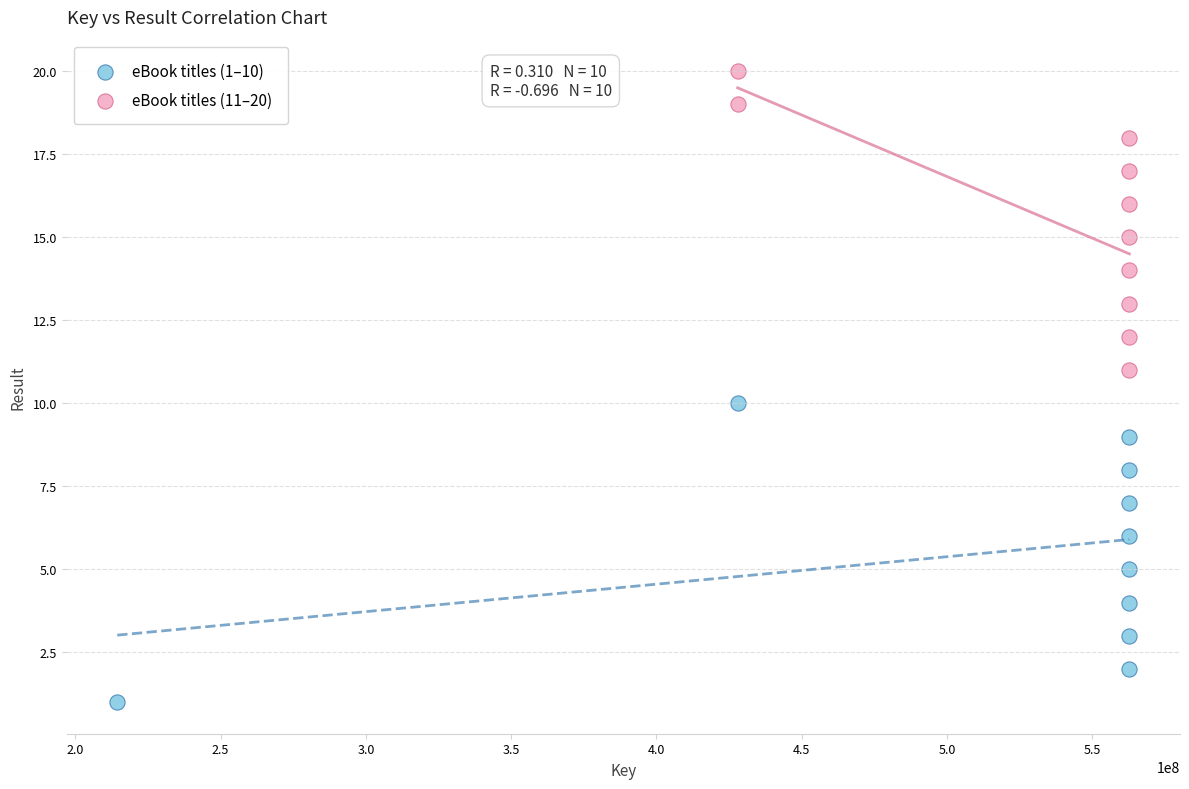

Which series reaches the maximum Y coordinate?

eBook titles (11–20)